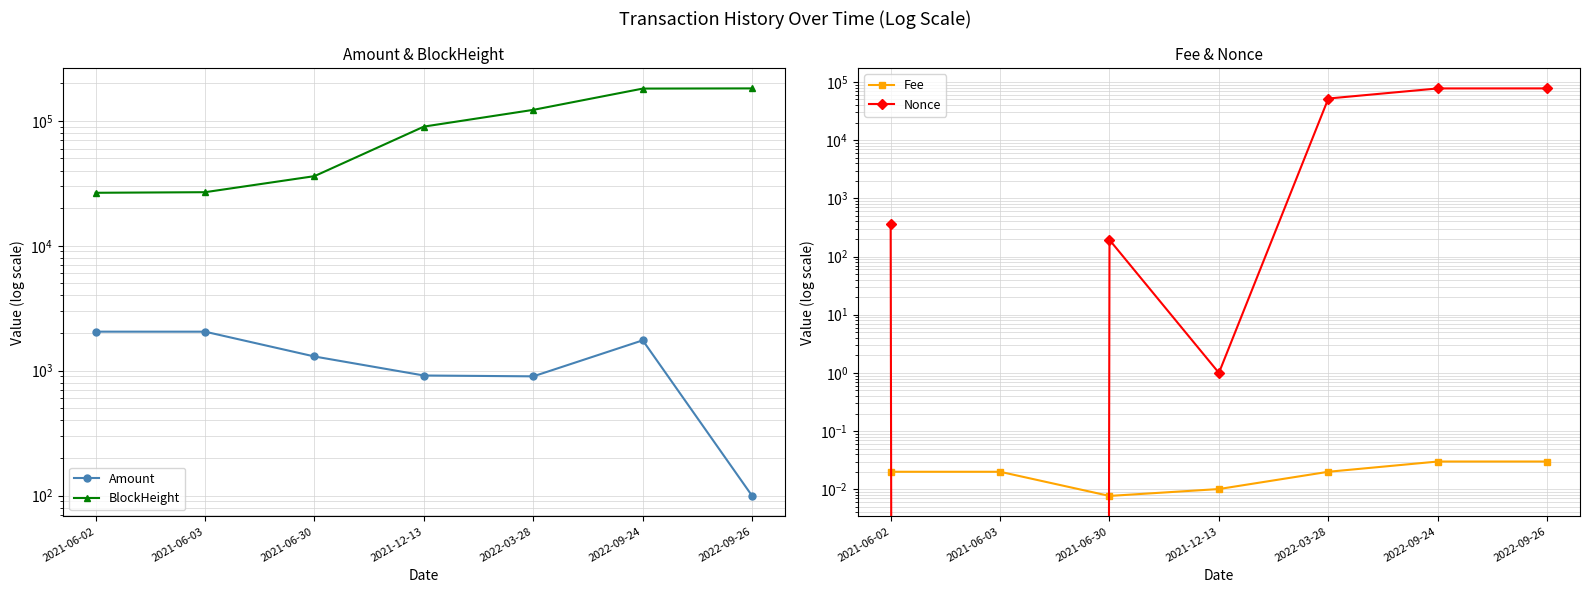

What is the total value across all series at 2022-09-26?

259278.5